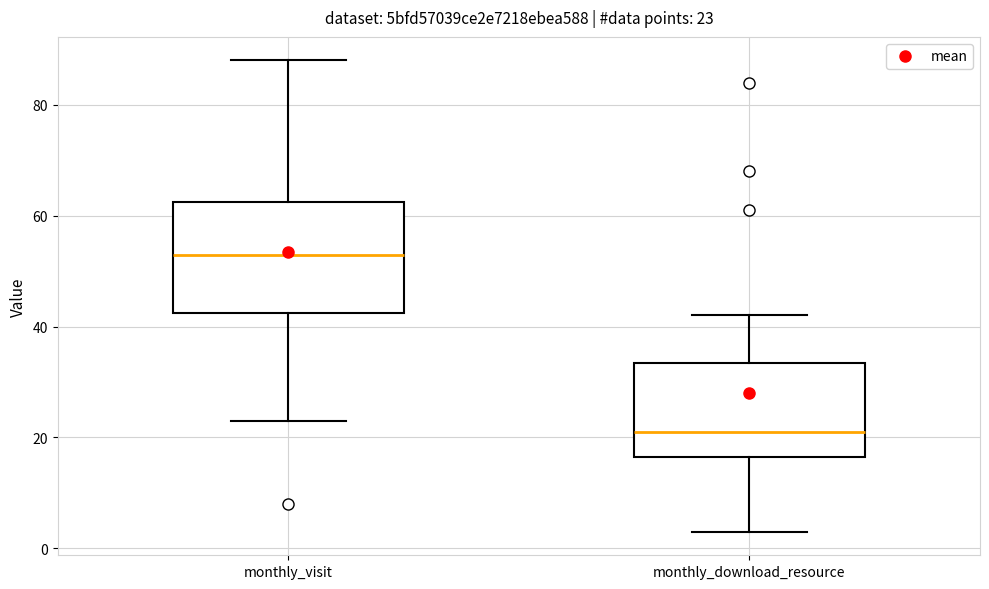

Which box is the tallest, from its lower edge to its upper edge?

monthly_visit